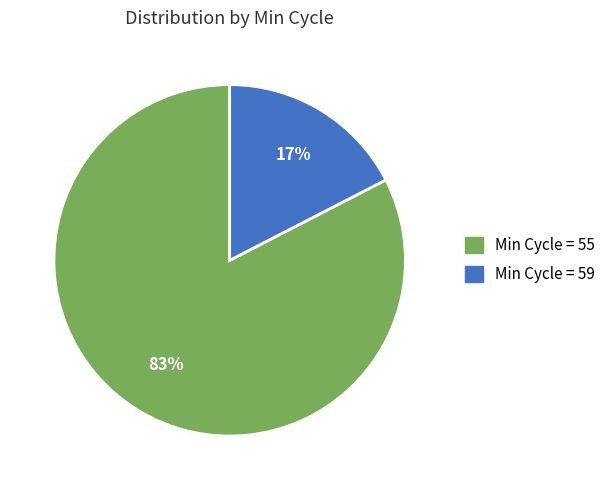

Is there any slice that represents more than half of the pie?

Yes